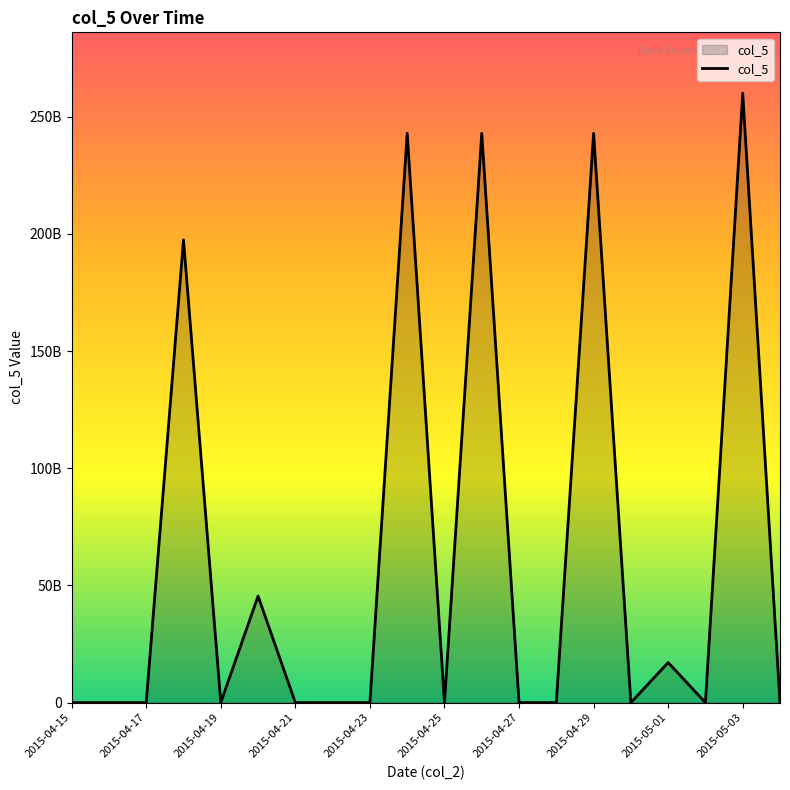

Does the chart display data point markers on the line(s)?

No